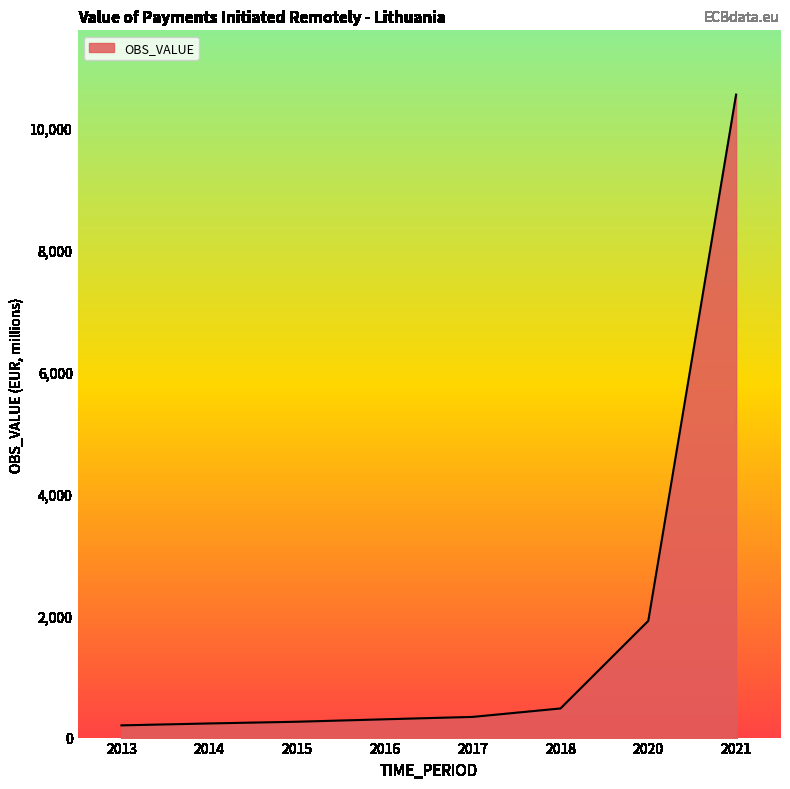

How many values are below 338?

4